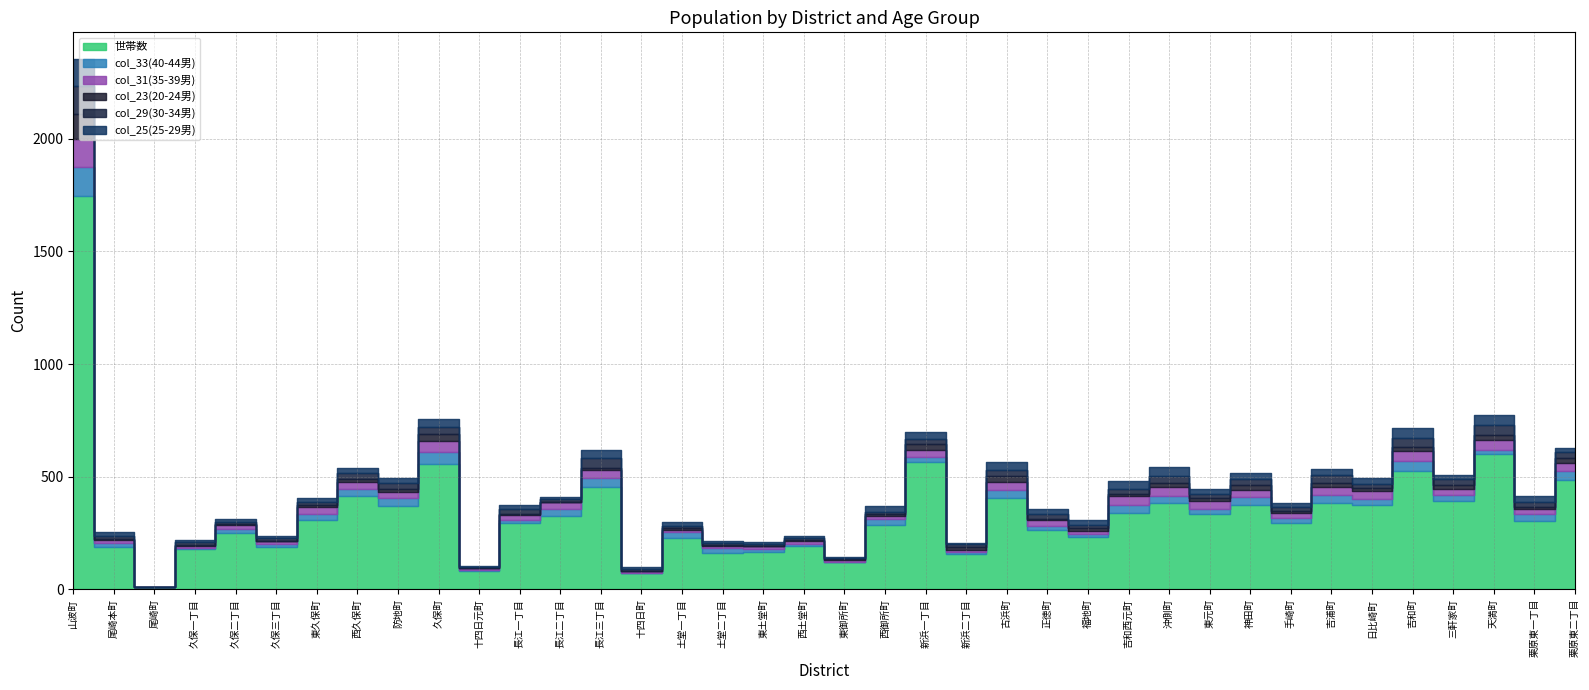

Rank the series at 西久保町 from highest to lowest value.

世帯数, col_33(40-44男), col_31(35-39男), col_29(30-34男), col_25(25-29男), col_23(20-24男)